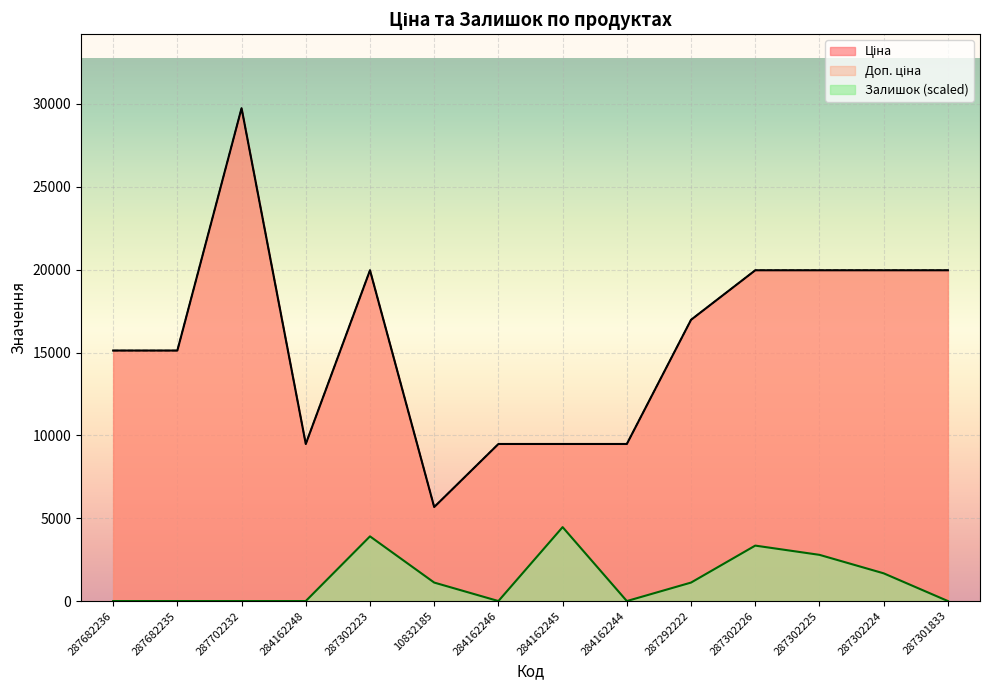

What position from the right is 287302225?

3